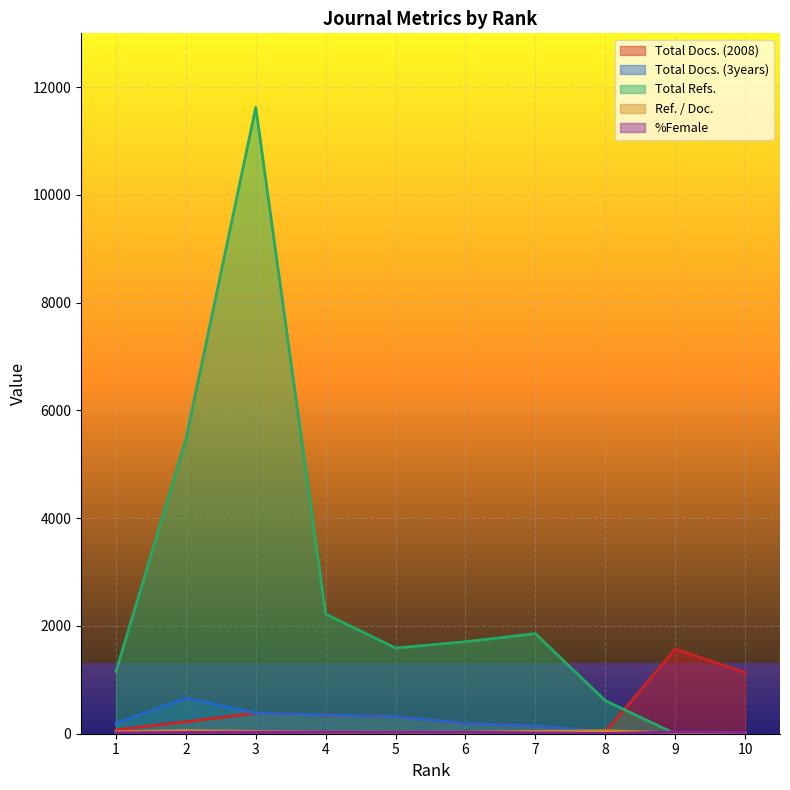

Is it true that Total Docs. (3years) equals 148 at 5?

False